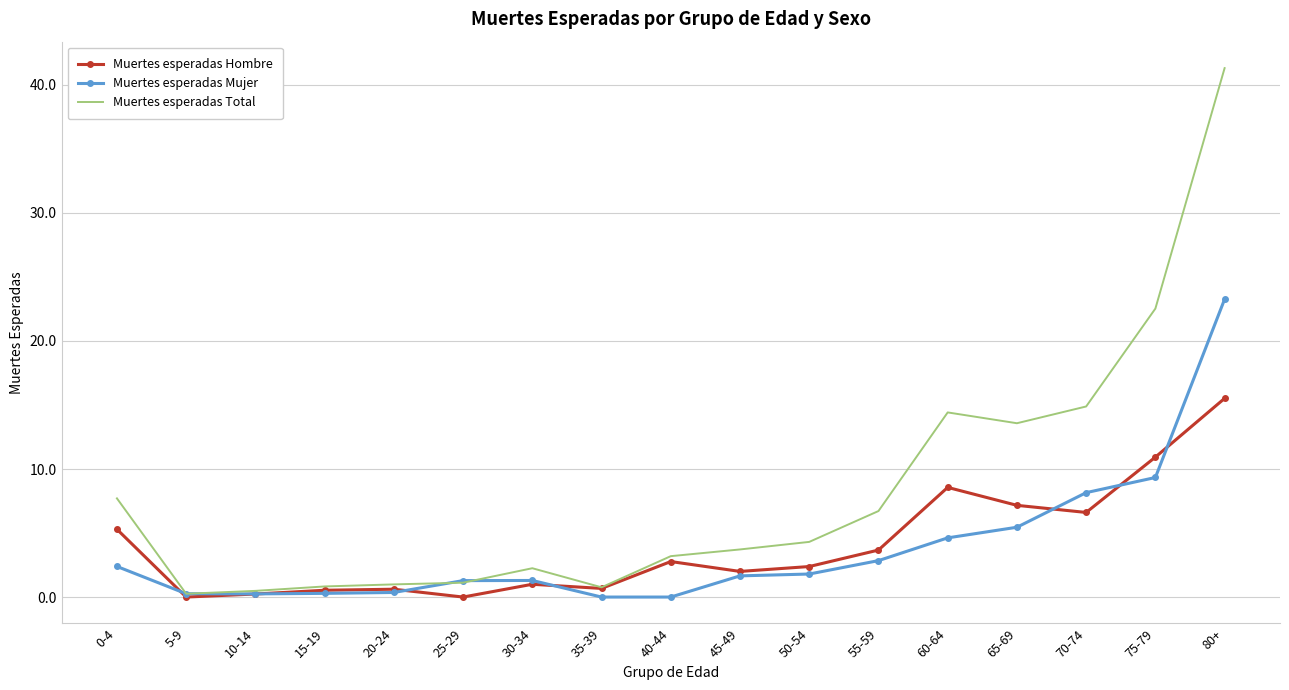

Rank the series by their maximum value, from highest to lowest.

Muertes esperadas Total, Muertes esperadas Mujer, Muertes esperadas Hombre